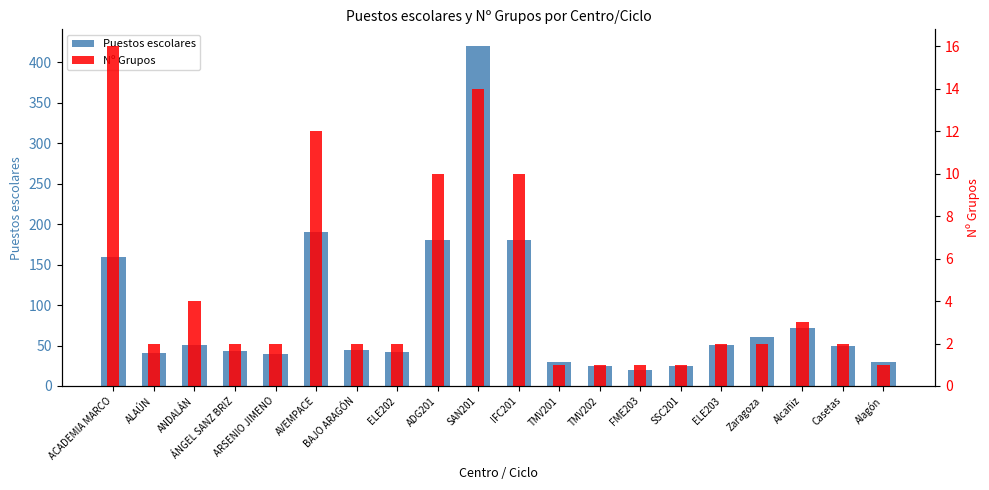

At how many categories does at least one series exceed 57?

7